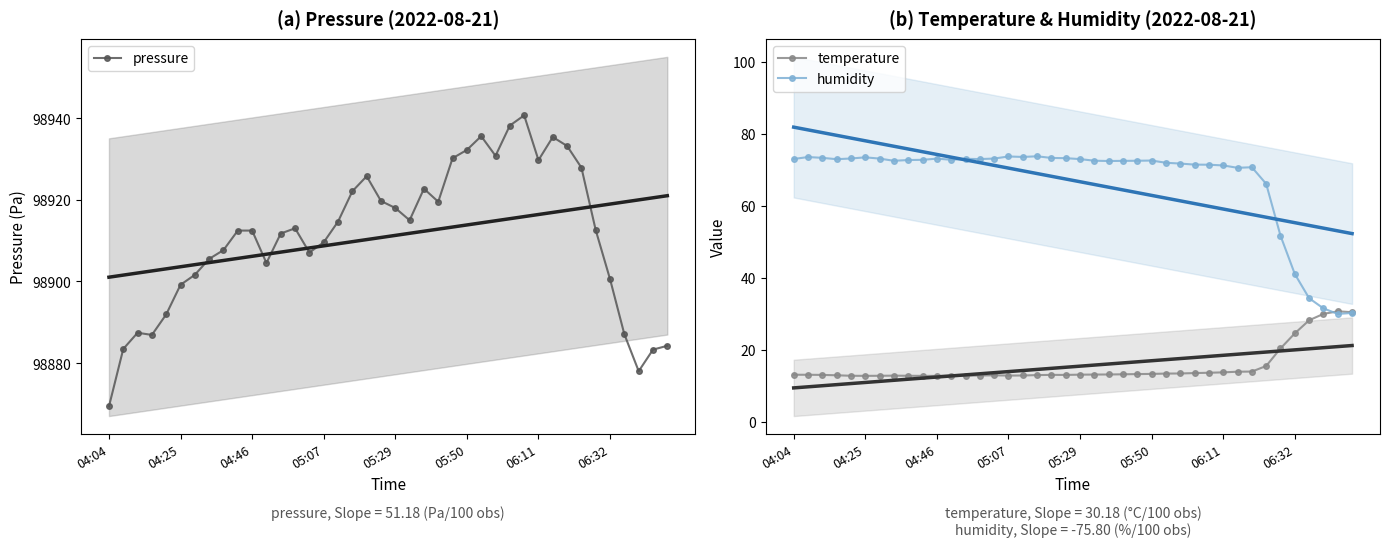

What is the value of the humidity point at the 28th from the left?

71.7